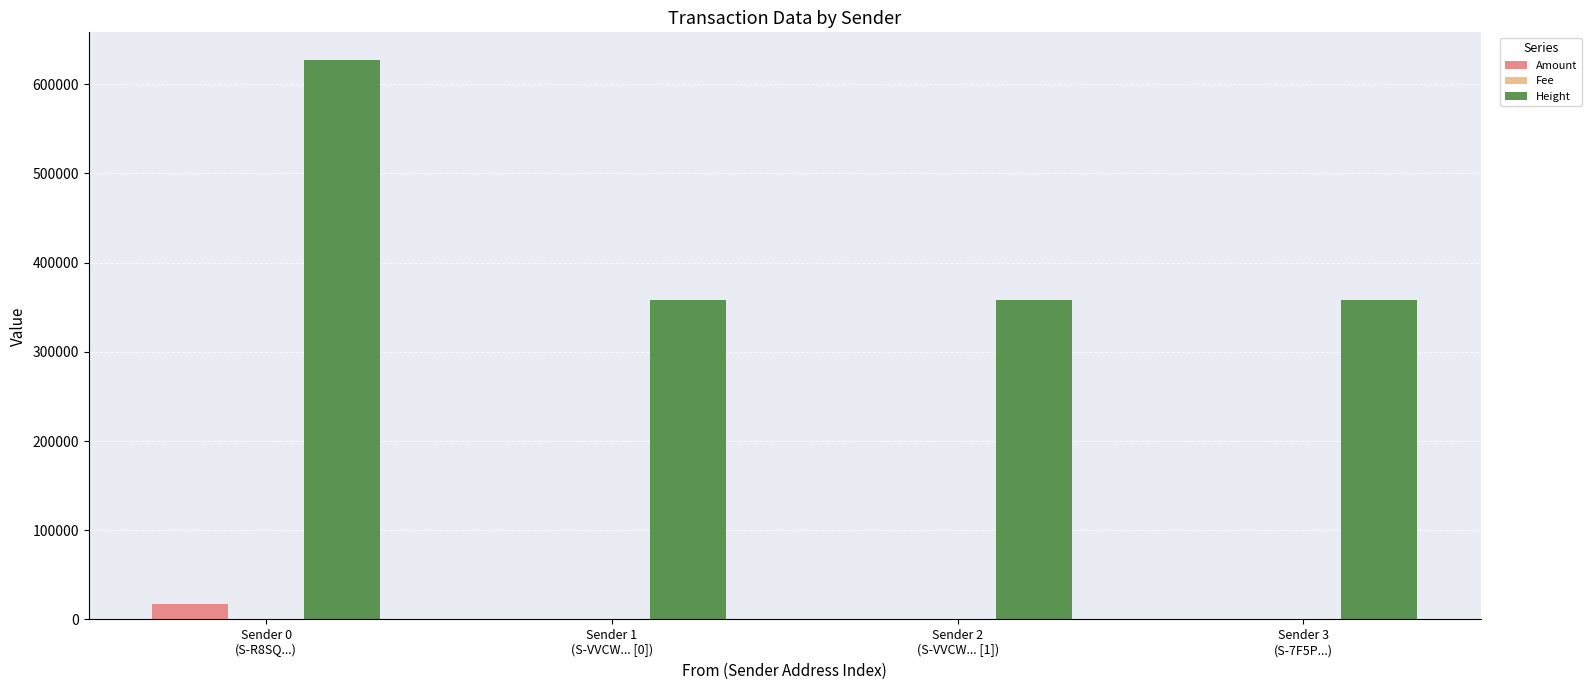

What is the sum of all Height values?

1700295.0